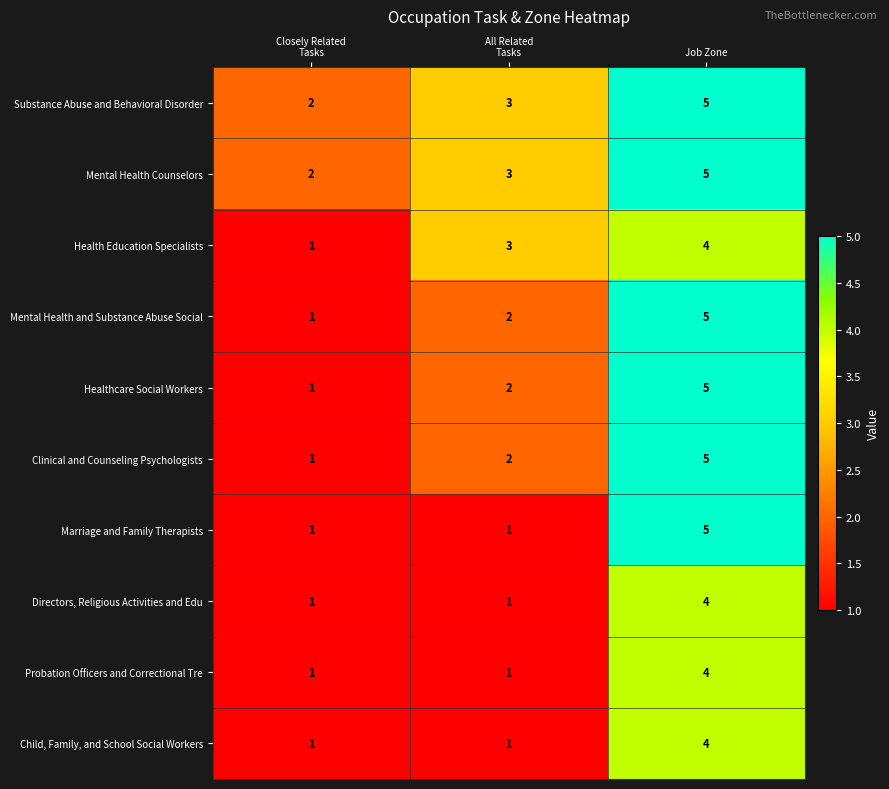

How many series are shown in this chart?

10